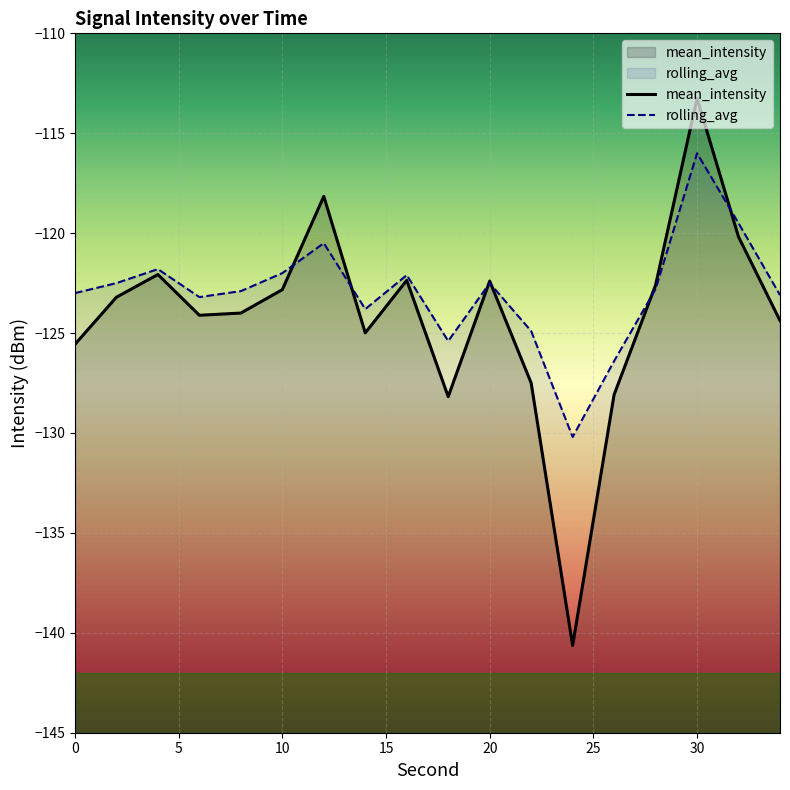

What is the value of the mean_intensity point at the 2nd from the left?

-123.2